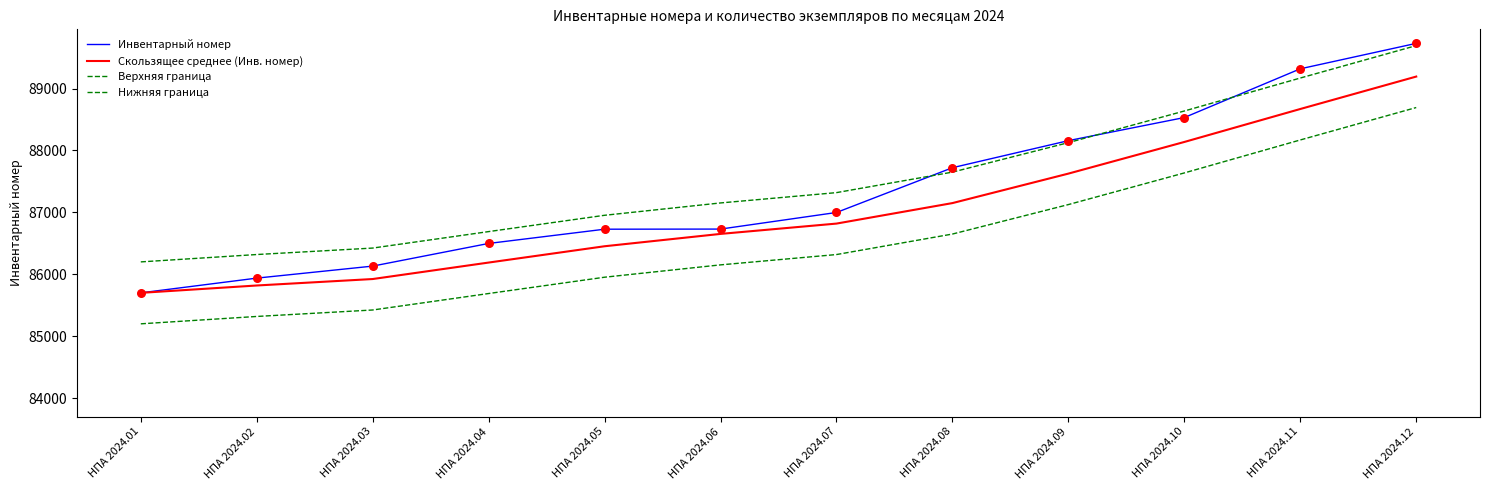

What is the total value across all series at НПА 2024.05?

346086.0